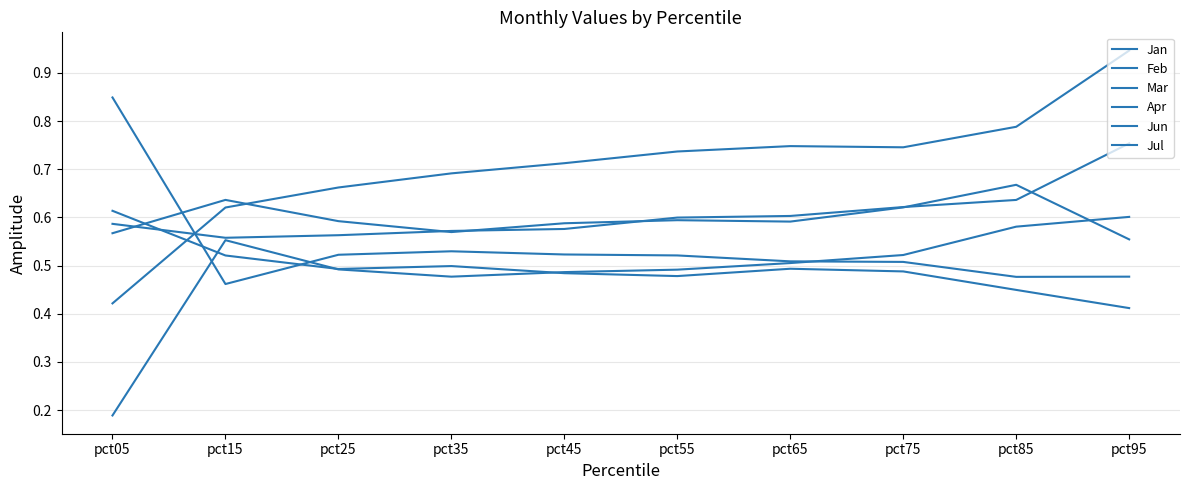

Does the chart have visible grid lines?

Yes